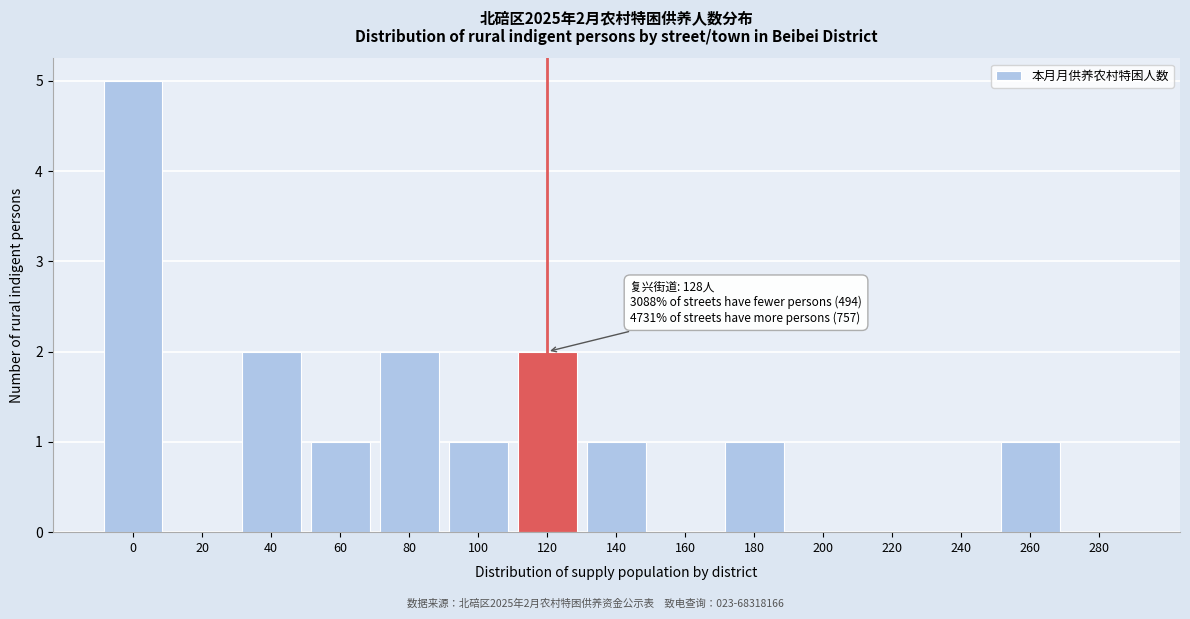

Reading right to left, what are all the values shown in this chart?

280=0	260=1	240=0	220=0	200=0	180=1	160=0	140=1	120=2	100=1	80=2	60=1	40=2	20=0	0=5